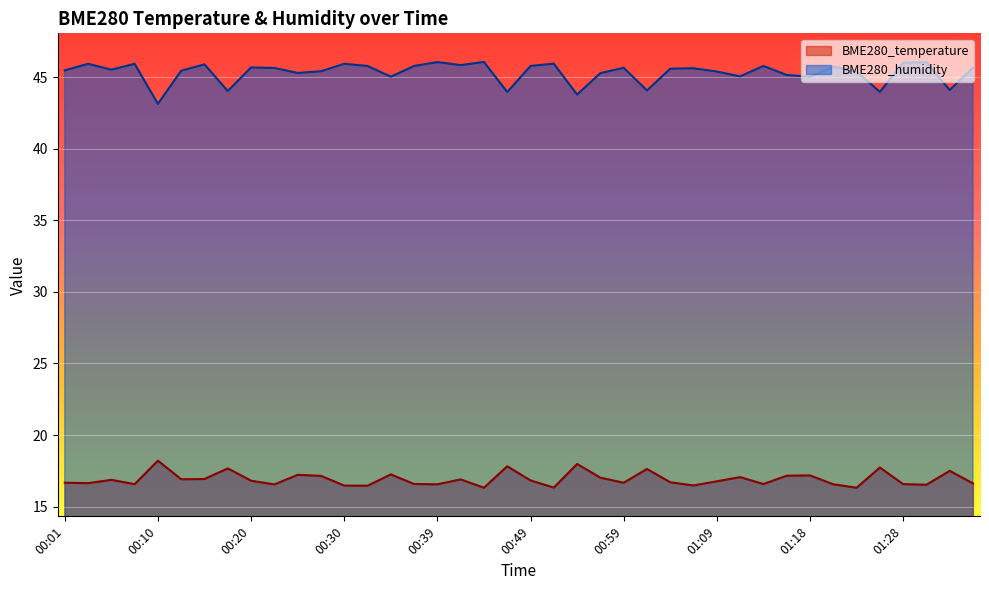

At how many categories does at least one series exceed 21?

40